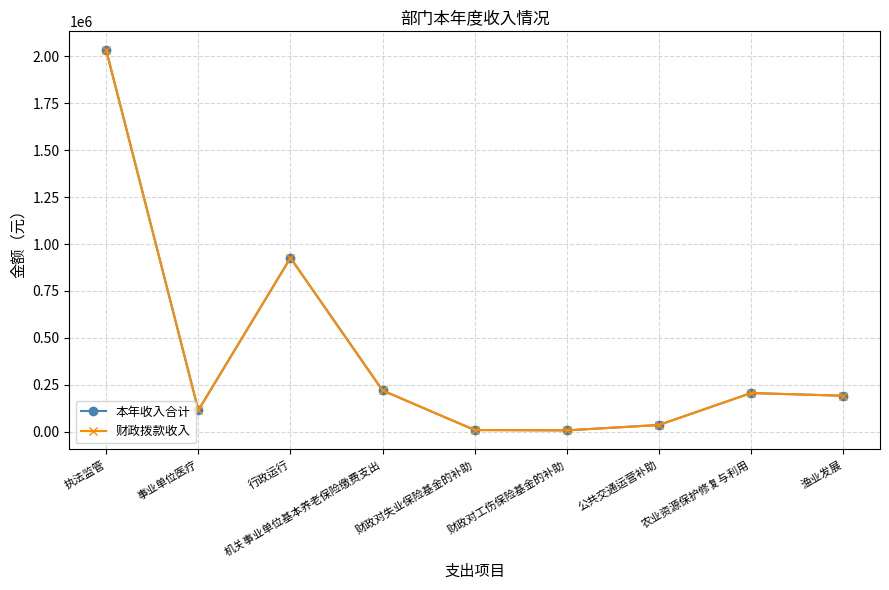

Does the chart have visible grid lines?

Yes